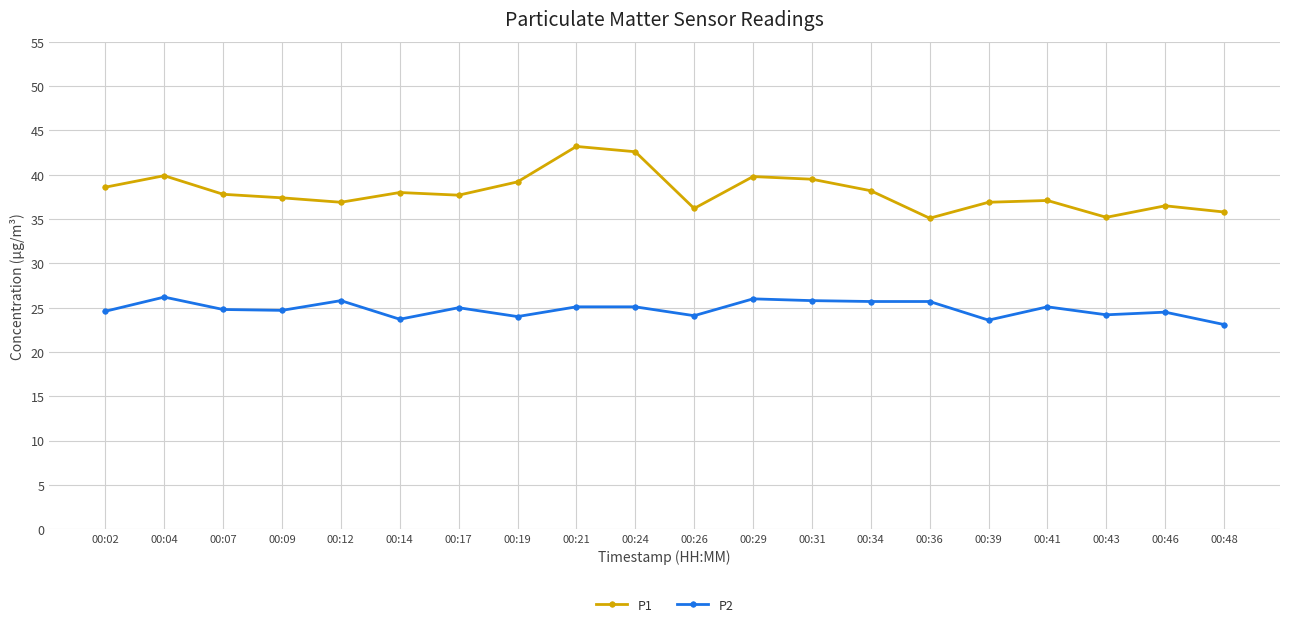

Rank the series at 00:02 from lowest to highest value.

P2, P1